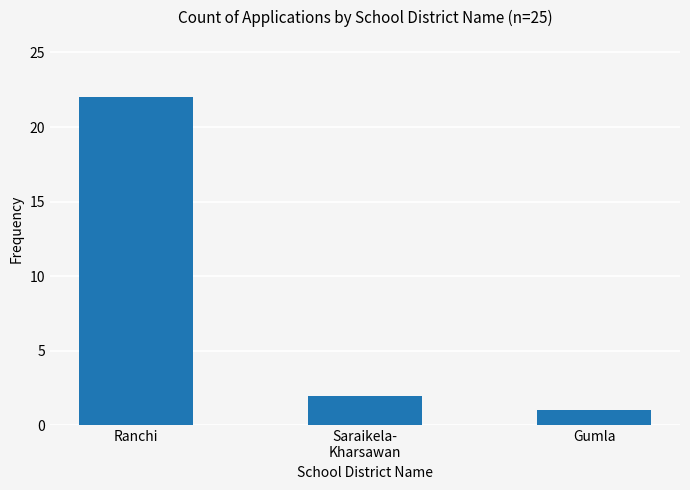

The value at Saraikela-
Kharsawan is 2. True or false?

True